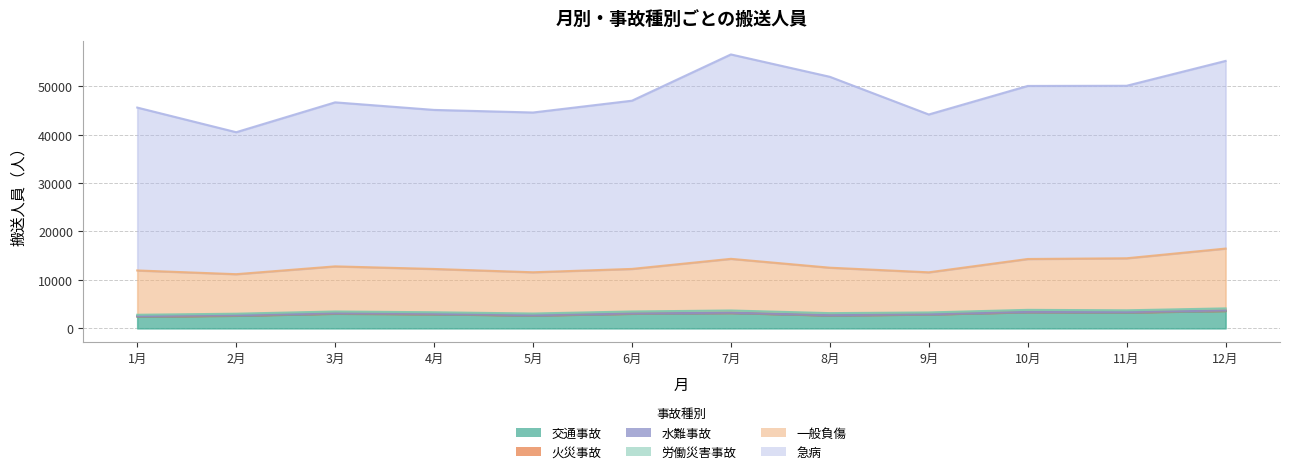

True or false: 交通事故 and 一般負傷 cross at least once.

False